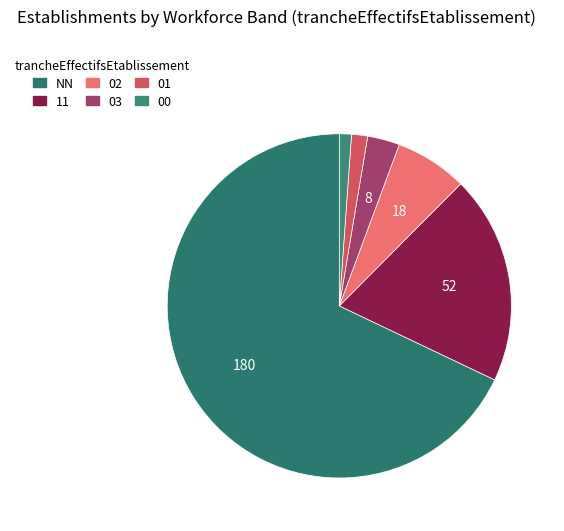

Is there a majority slice in this chart?

Yes